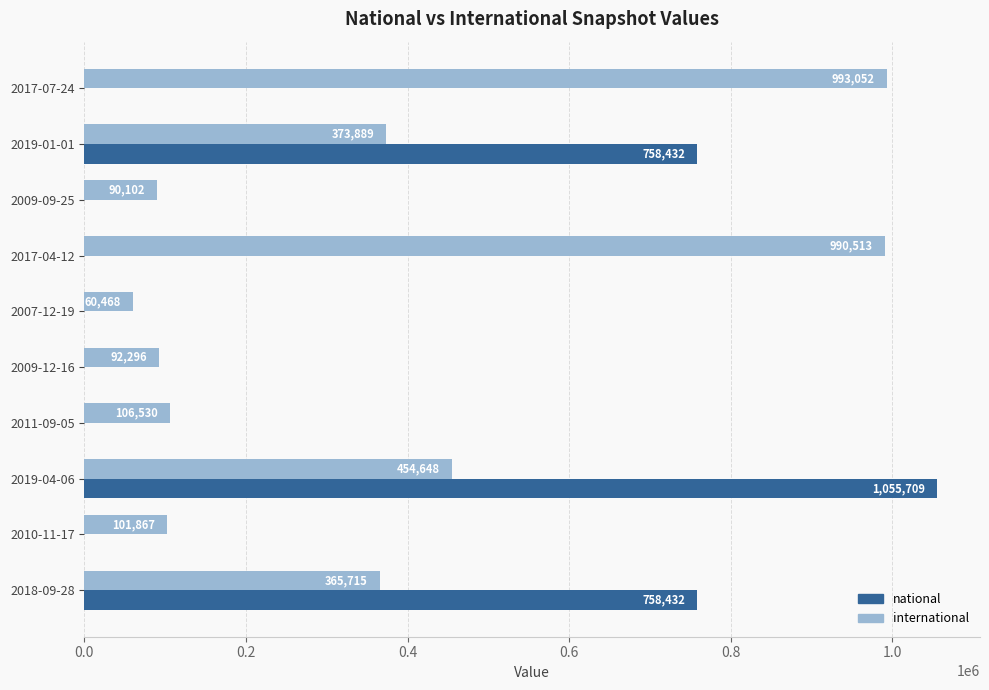

Which series has the largest total across all categories?

international